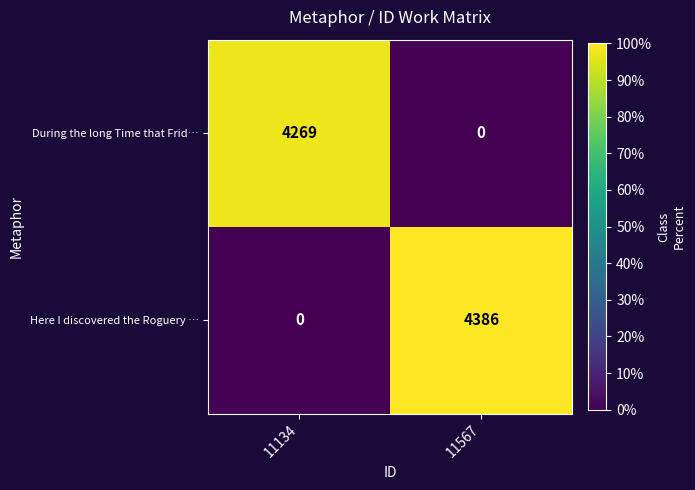

Which category has the highest value across all series?

11567